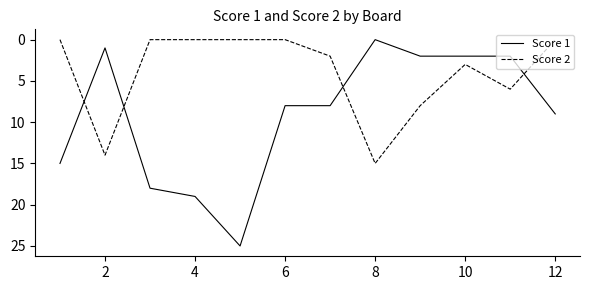

Which series has the largest total across all categories?

Score 1